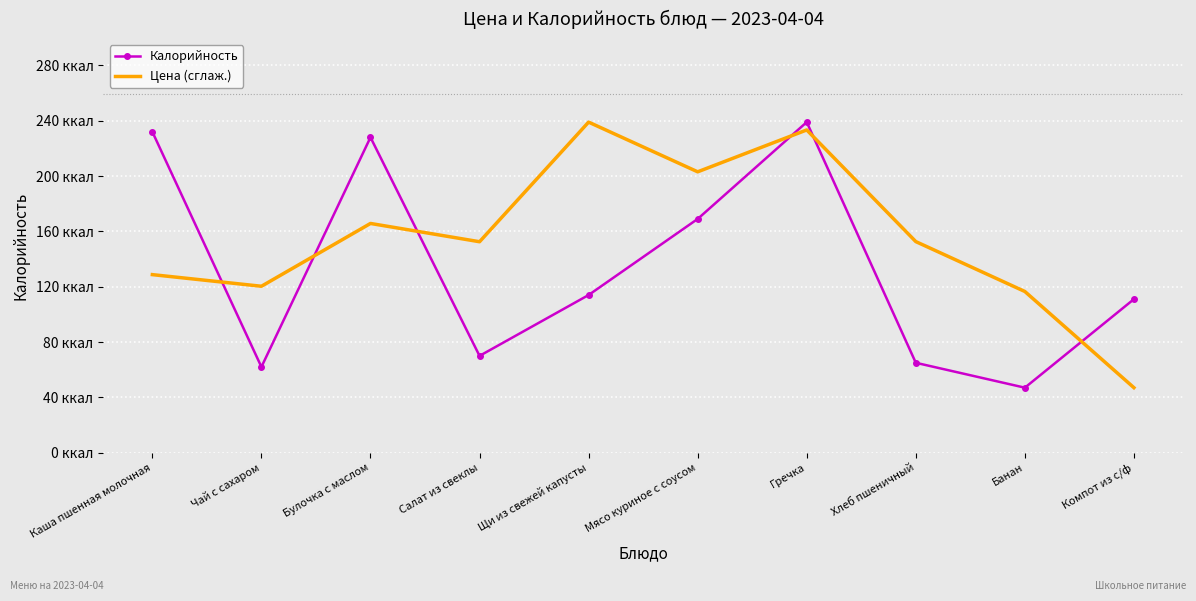

What are all the series names shown in the legend?

Калорийность, Цена (сглаж.)